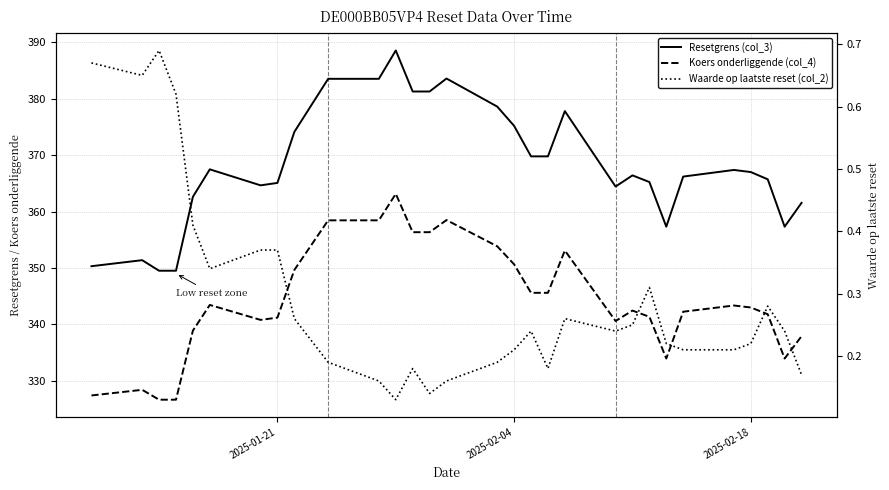

How many interior local valleys does the Koers onderliggende (col_4) series have?

4